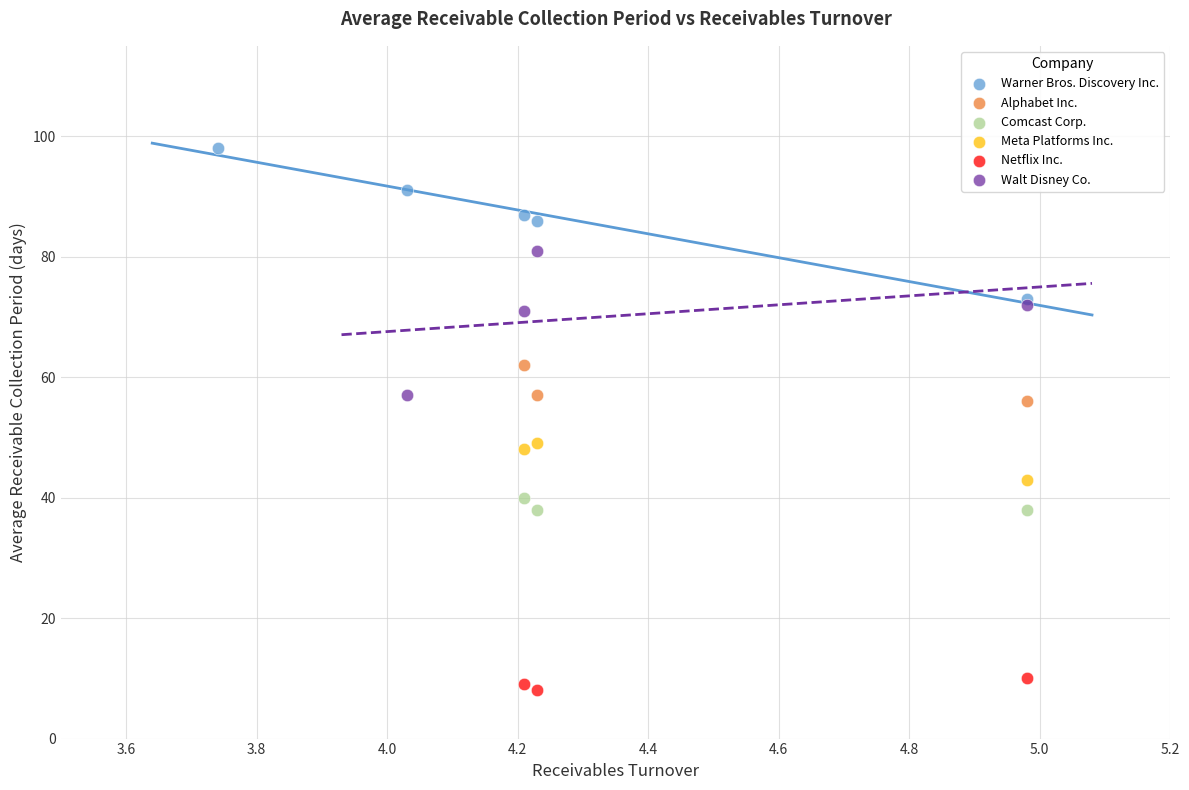

Which series contains the highest Y value?

Warner Bros. Discovery Inc.